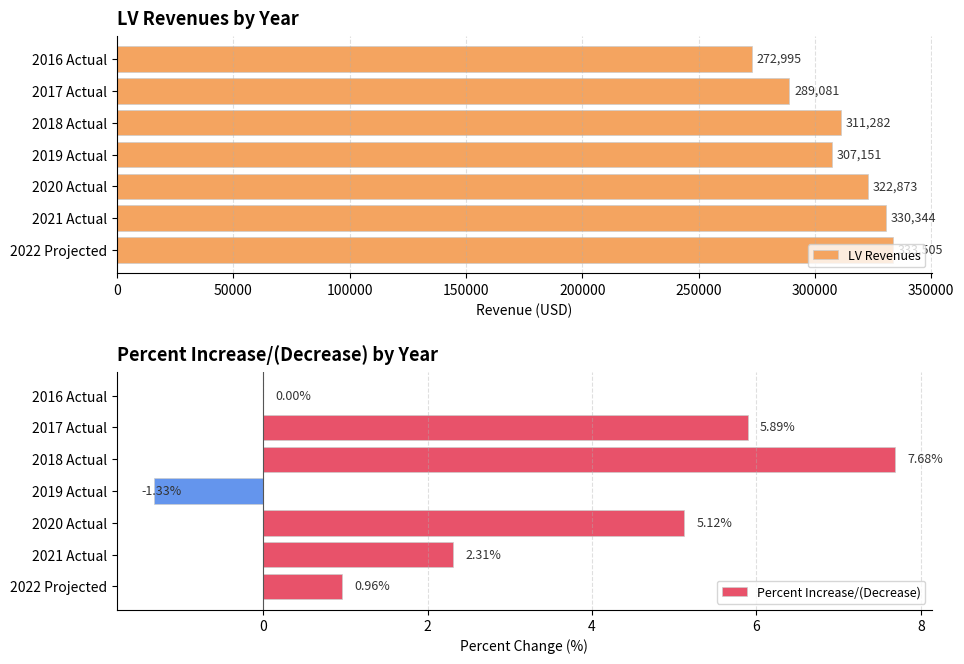

True or false: LV Revenues has a value of 458284.7 at 2019 Actual.

False